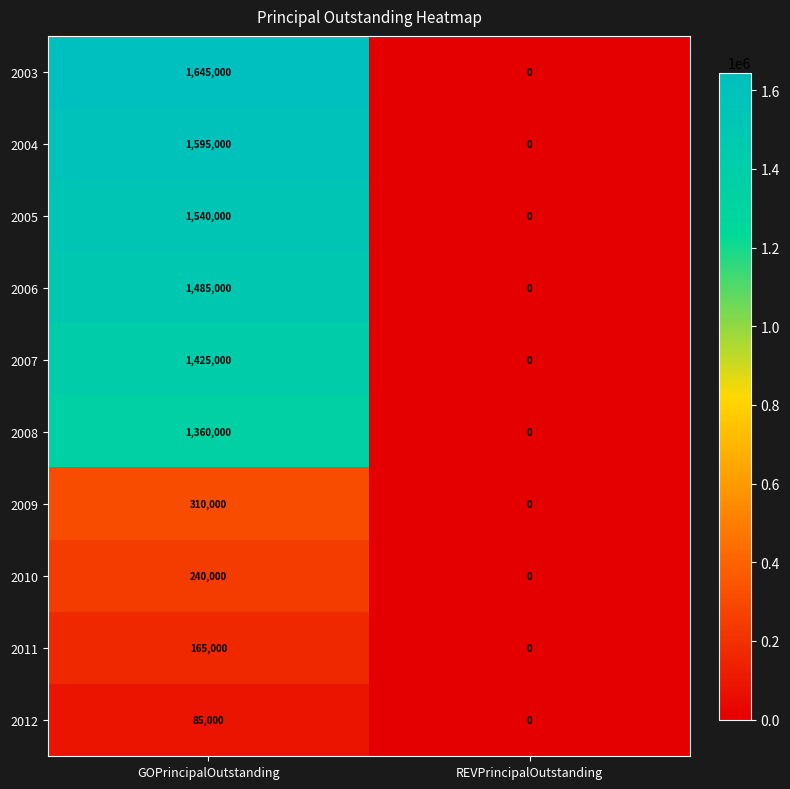

How many distinct data groups are displayed?

10